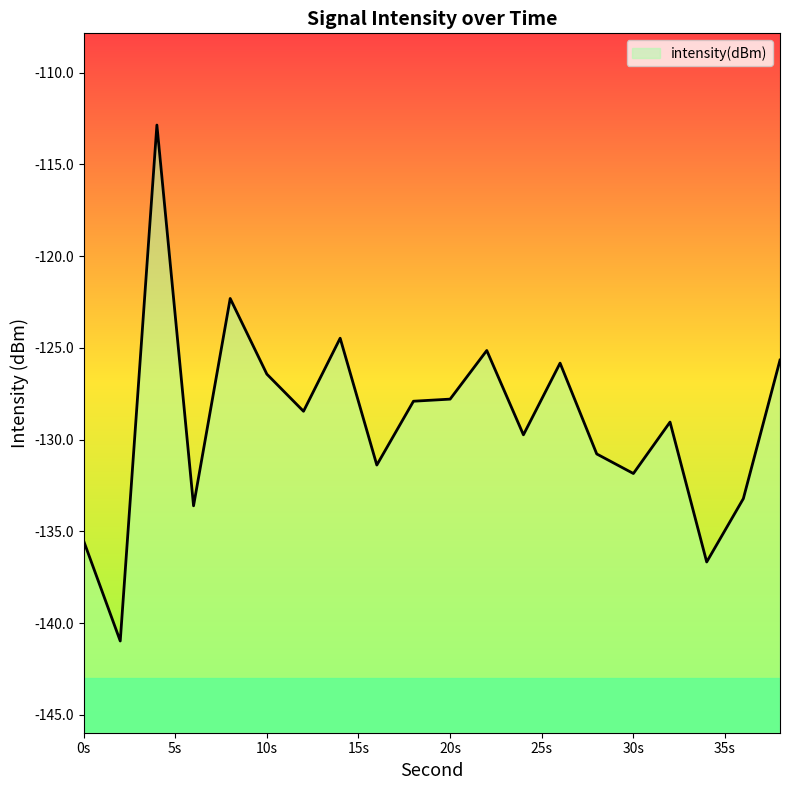

What is the minimum value shown in the chart?

-141.0